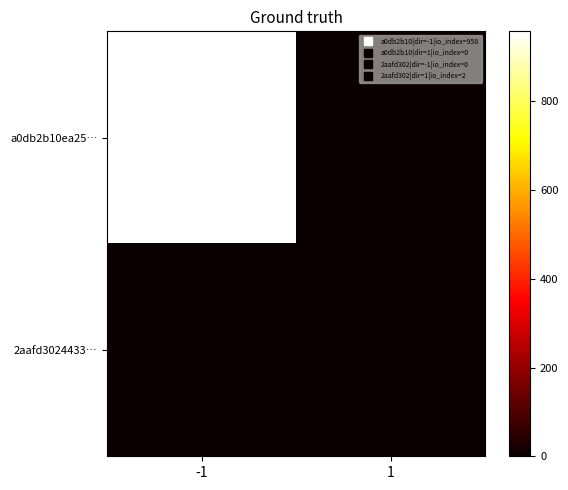

Which series has the largest total across all categories?

a0db2b10ea25…